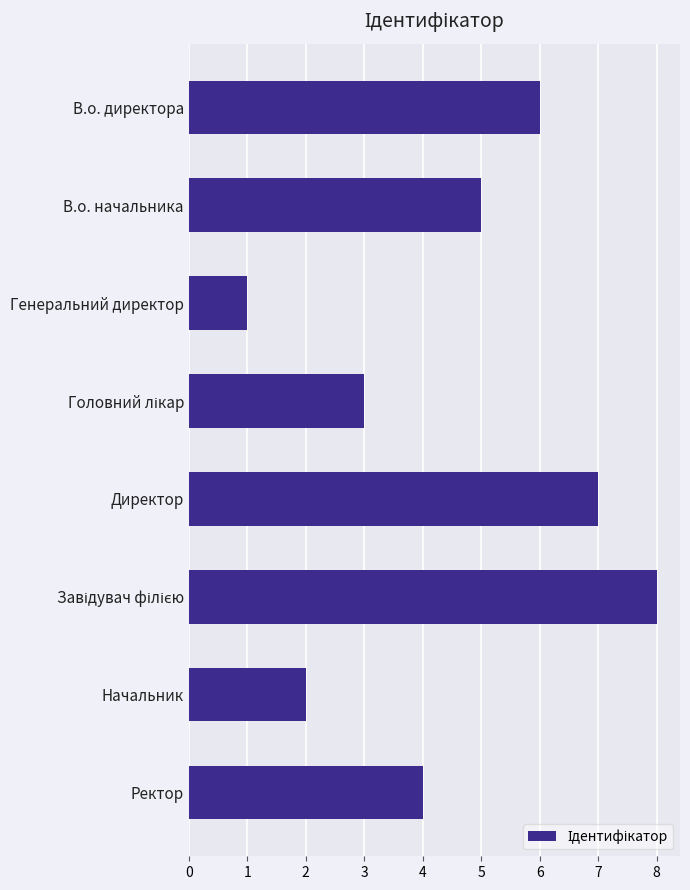

What is the maximum value shown in the chart?

8